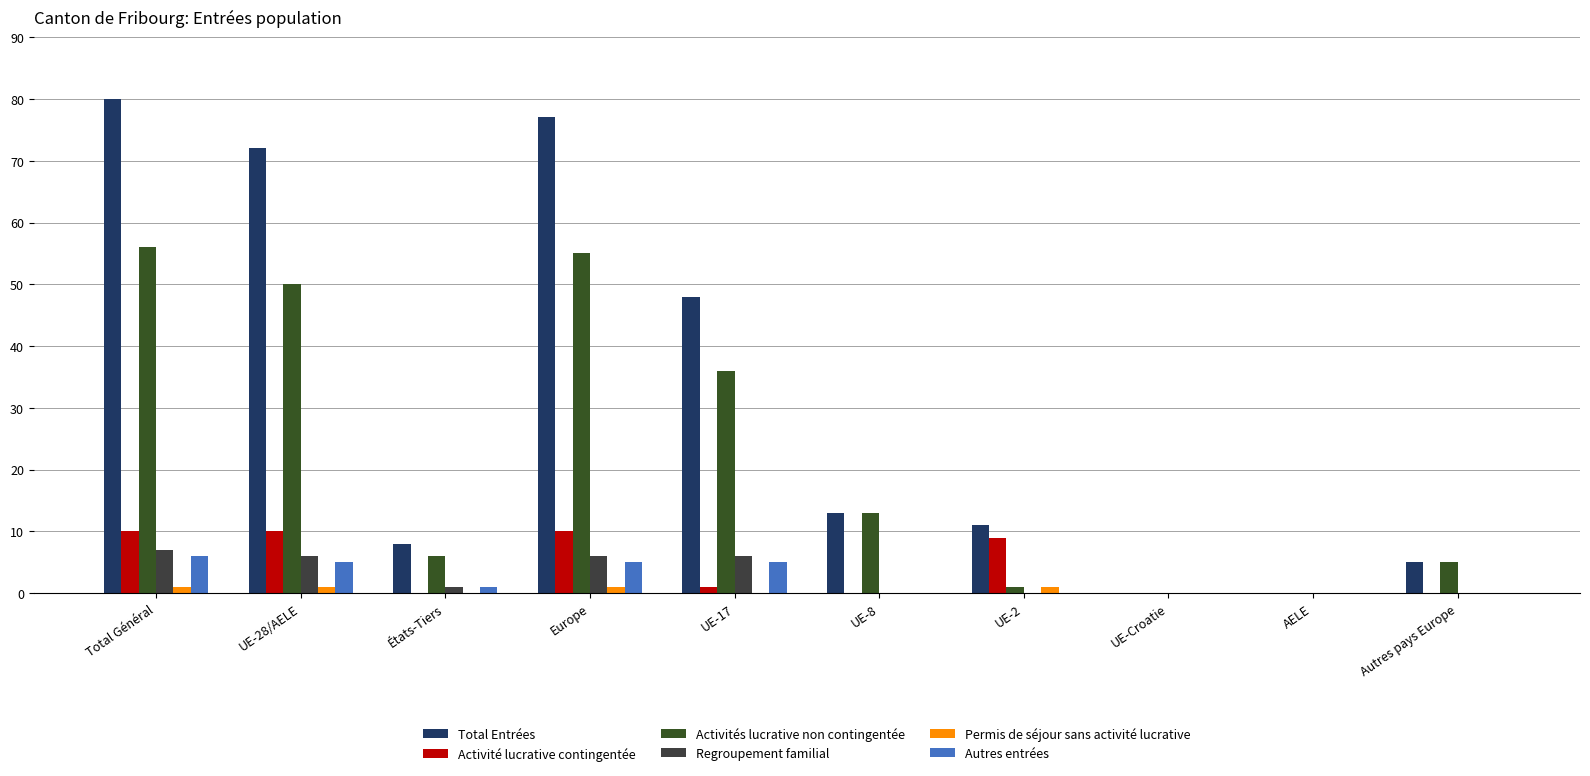

Which series has the largest total across all categories?

Total Entrées